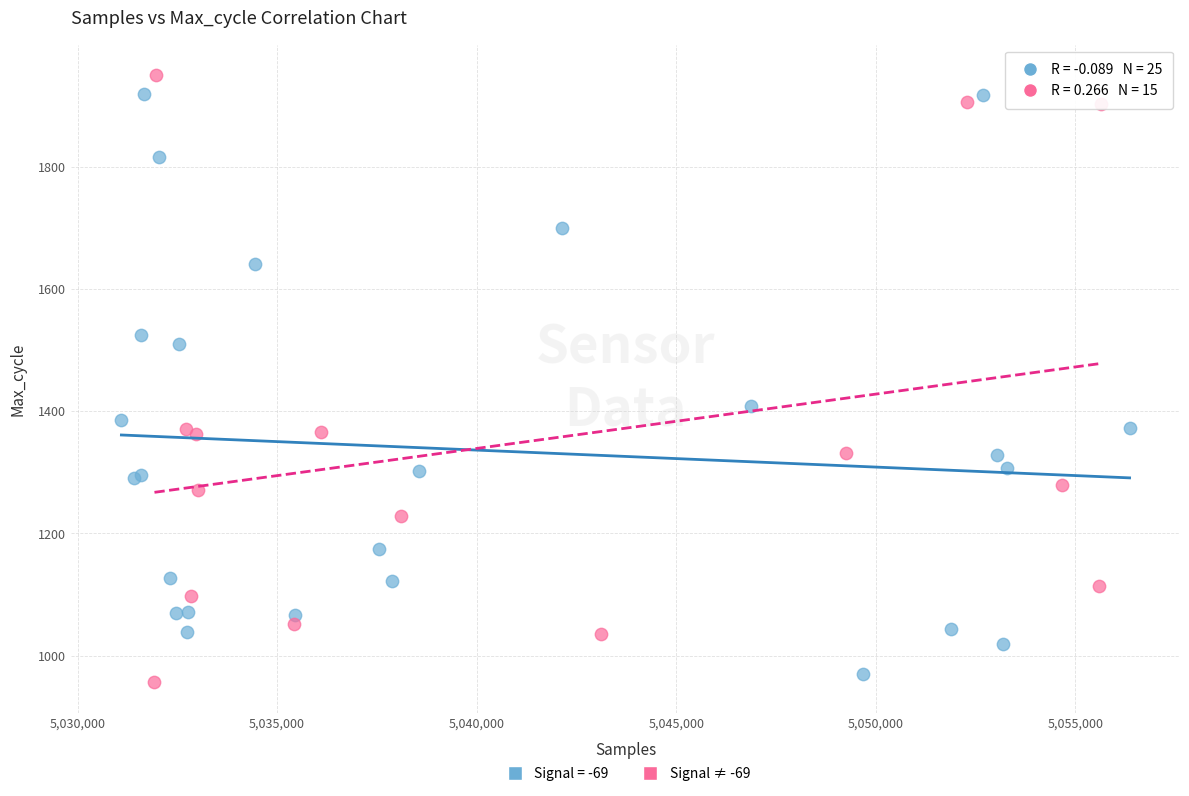

Which series has the largest Y range (max minus min)?

Signal ≠ -69